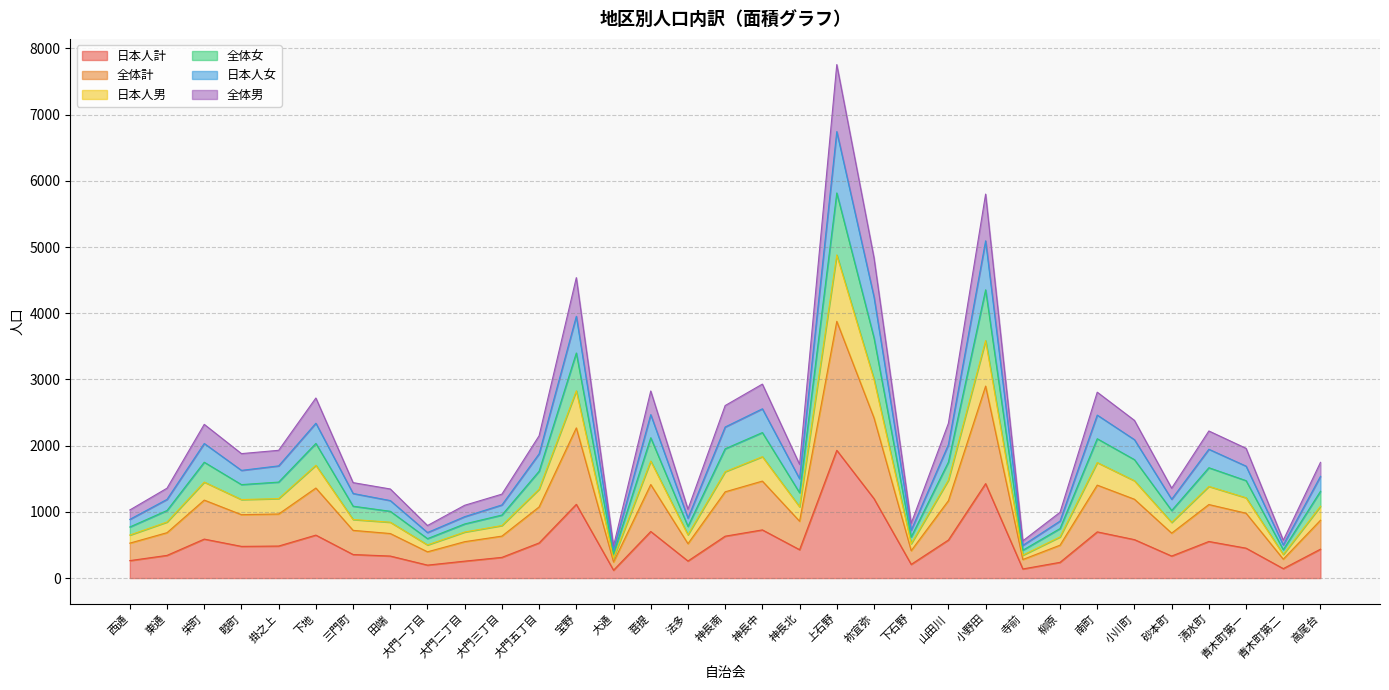

What is the label of the 20th point from the left?

上石野